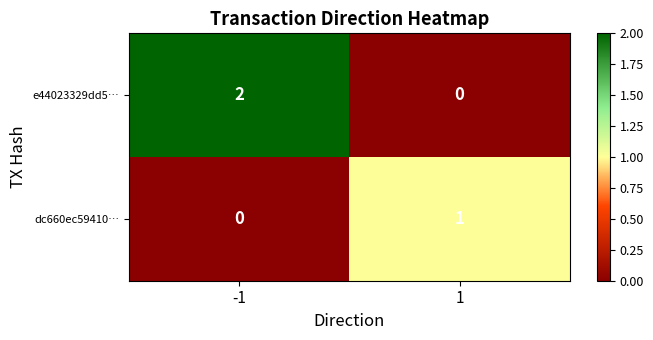

At how many categories does at least one series exceed 0?

2